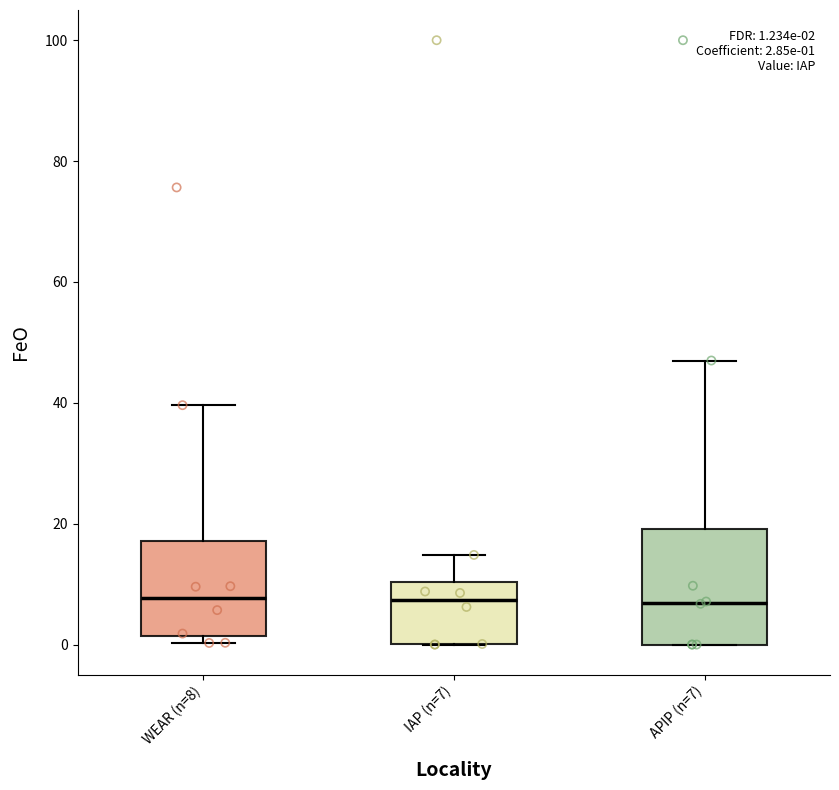

Comparing the boxes themselves (not the whiskers), which one is the tallest?

APIP (n=7)